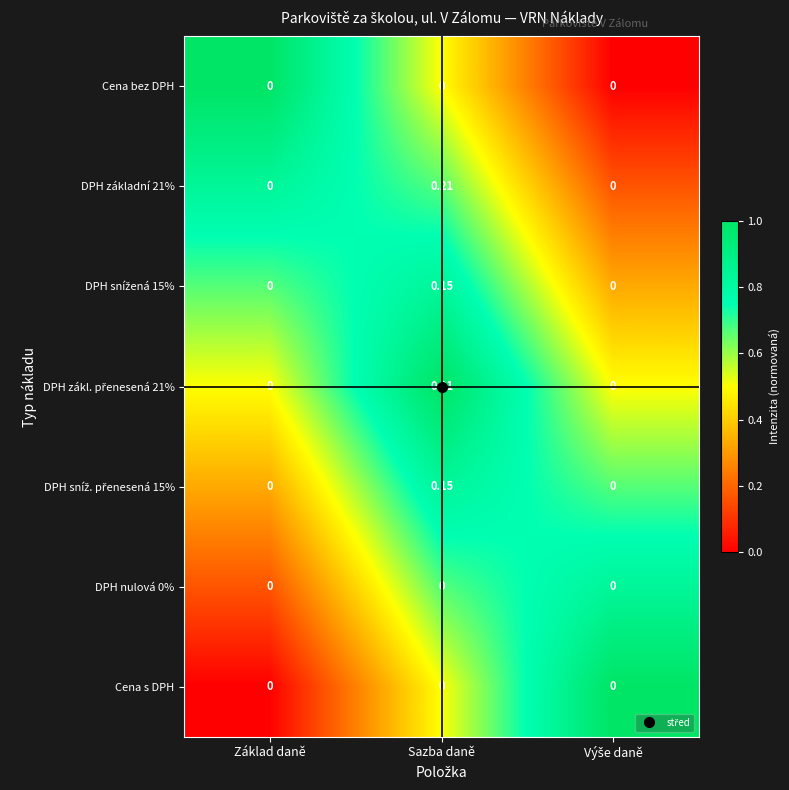

At which category is the sum across all series the highest?

Sazba daně